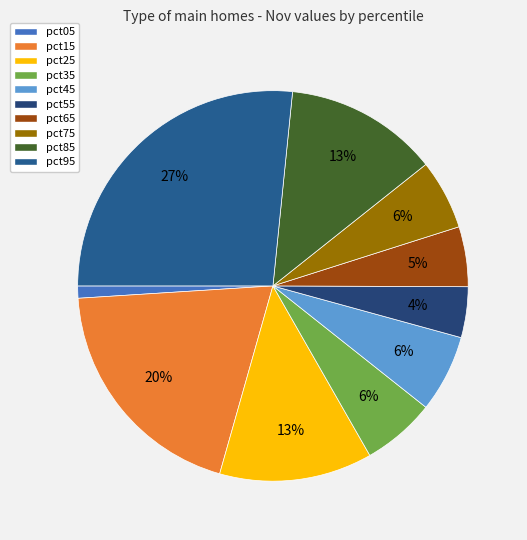

To the nearest percent, what is the difference between the largest and smallest slice percentages?

26%